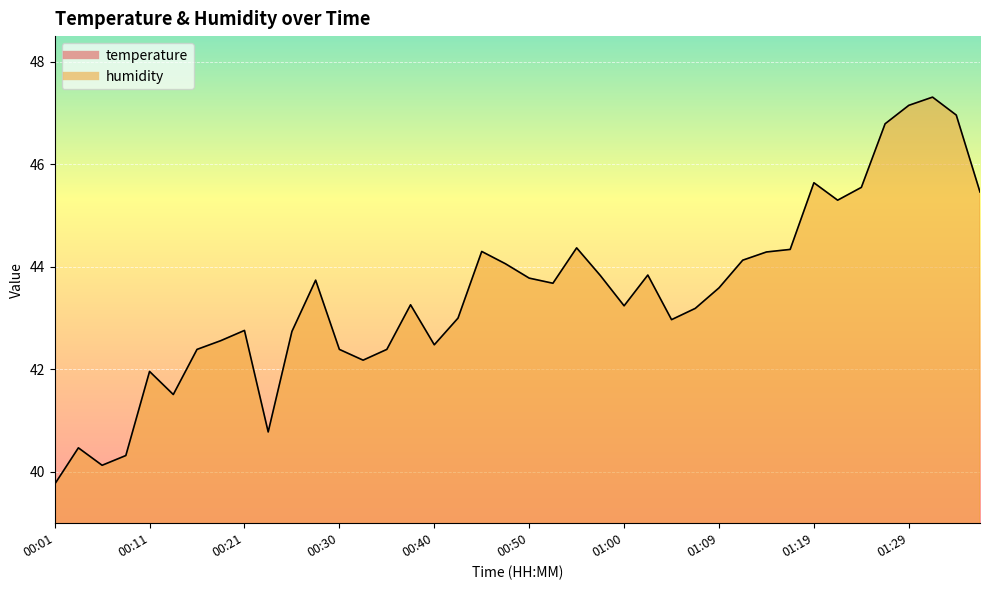

What is the average value of the humidity series?

43.5